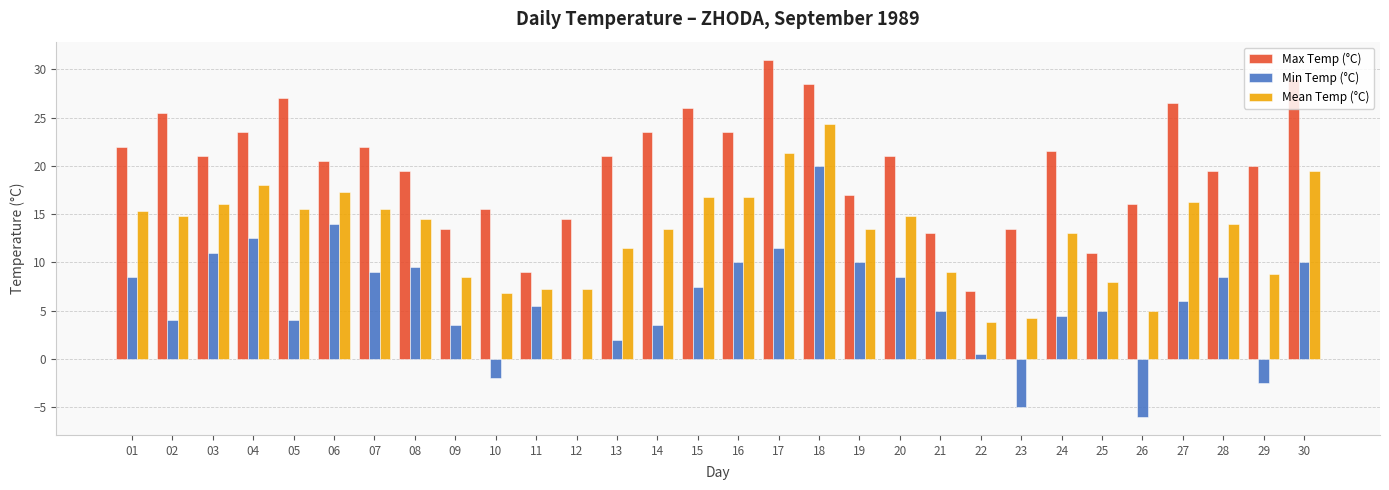

Is it true that Max Temp (°C) equals 26.5 at 27?

True